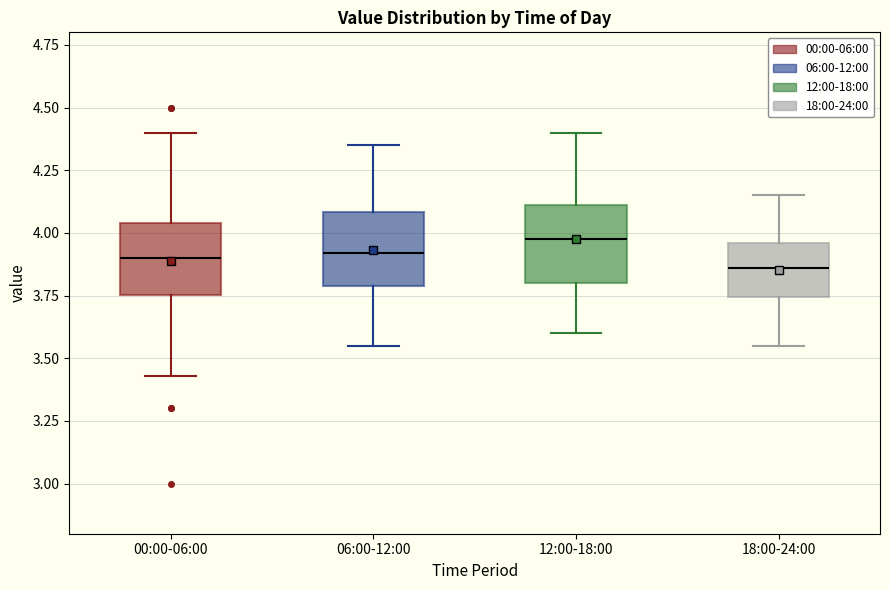

Where does the lower whisker of the box for 12:00-18:00 end on the y-axis? The values are not printed on the chart, so give them approximately, as read against the axis.

3.60